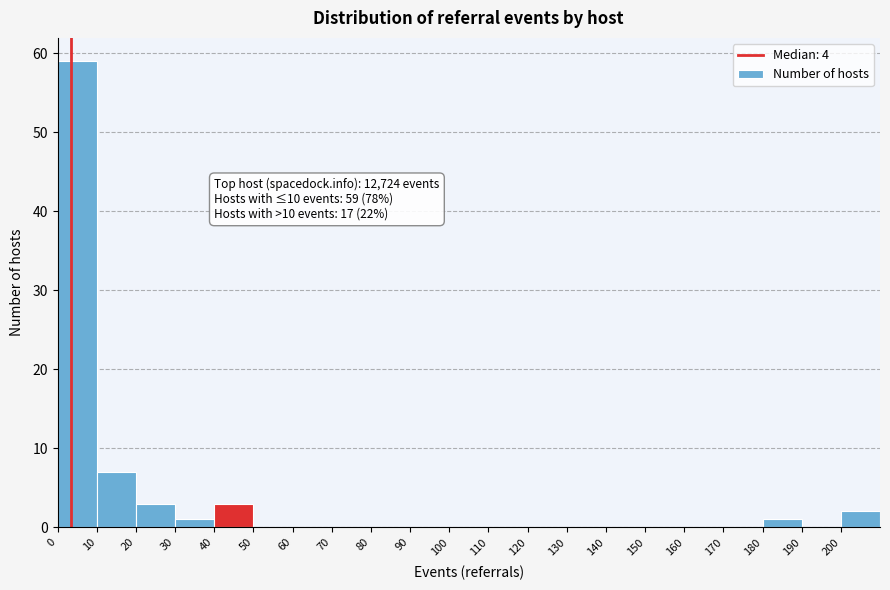

Which range on the x-axis has the tallest bar?

0 to 10